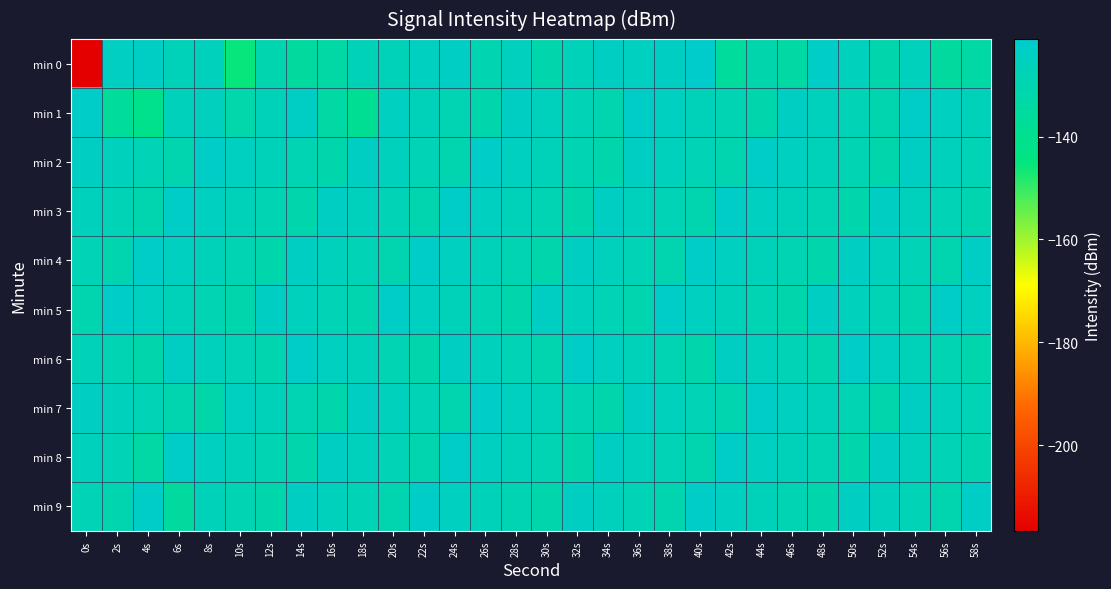

What is the maximum value shown in the chart?

-121.0